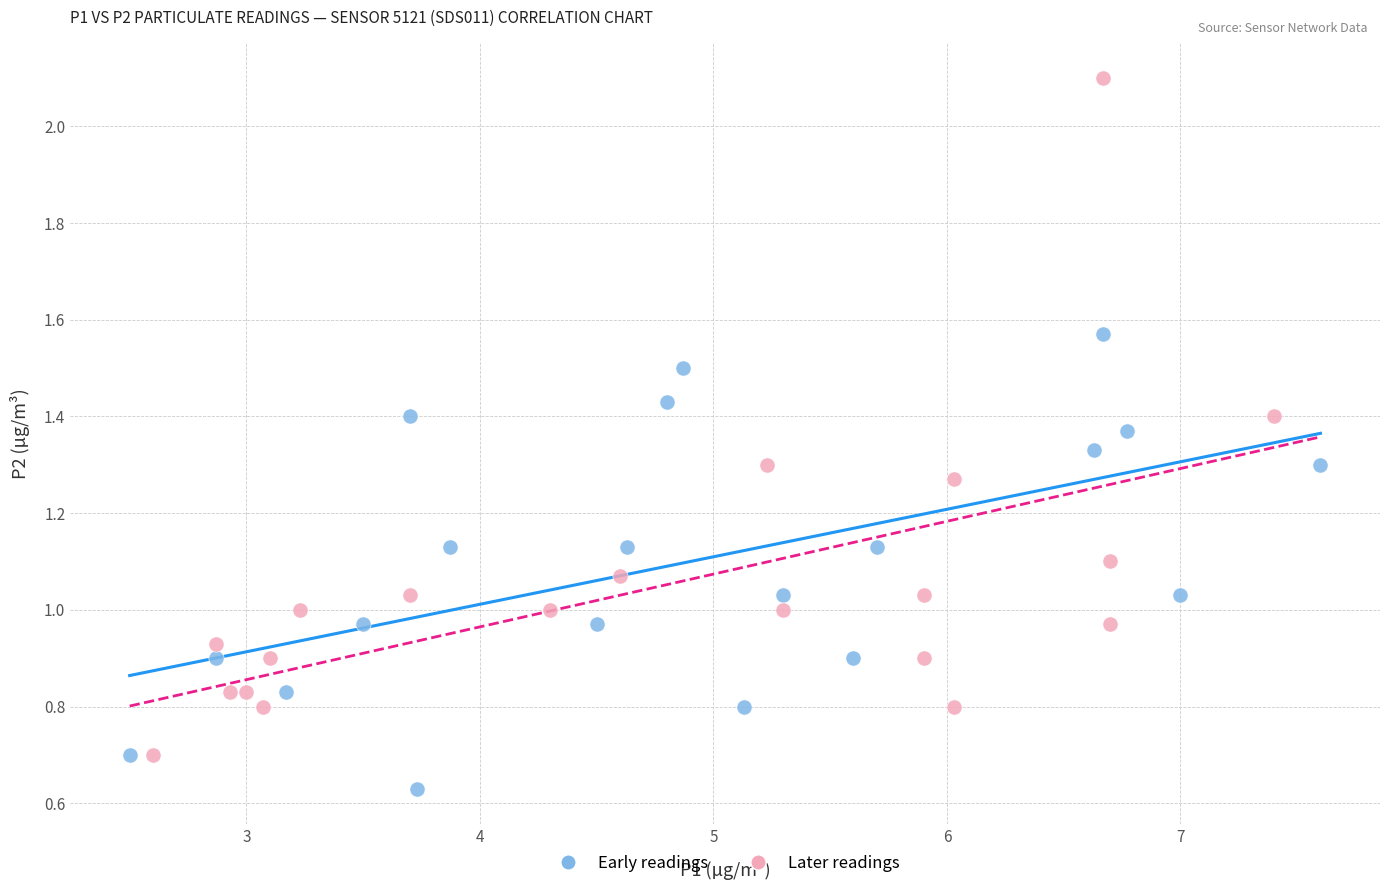

What are all the series names shown in the legend?

Early readings, Later readings